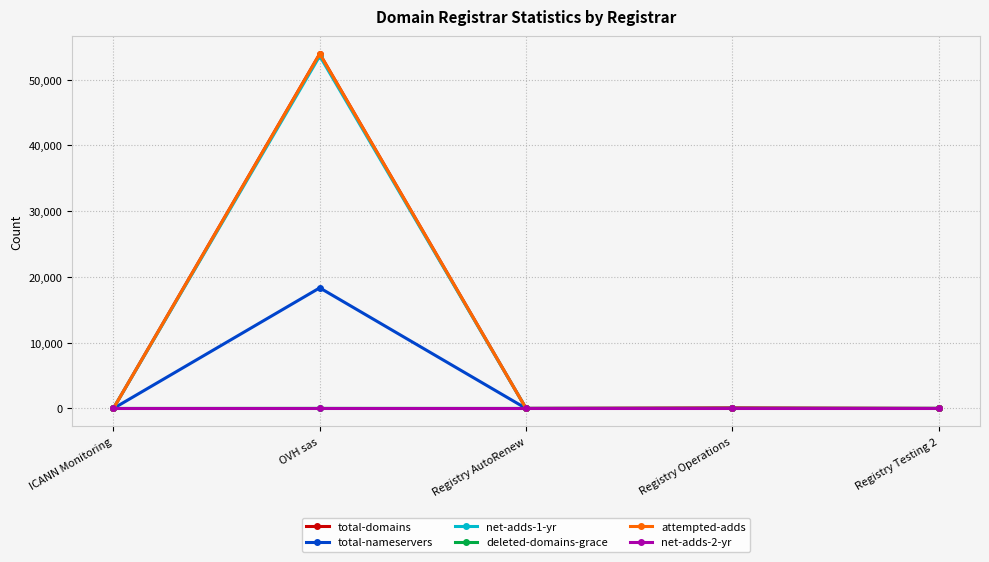

What position from the right is OVH sas?

4